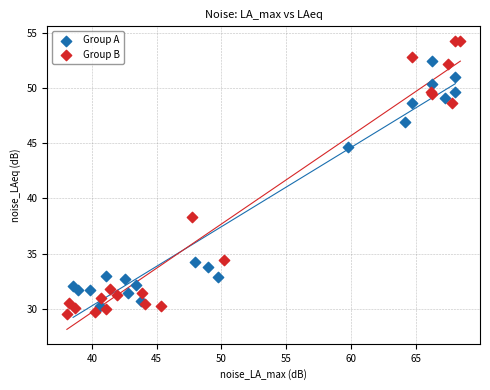

Which series has the widest spread of Y values?

Group B